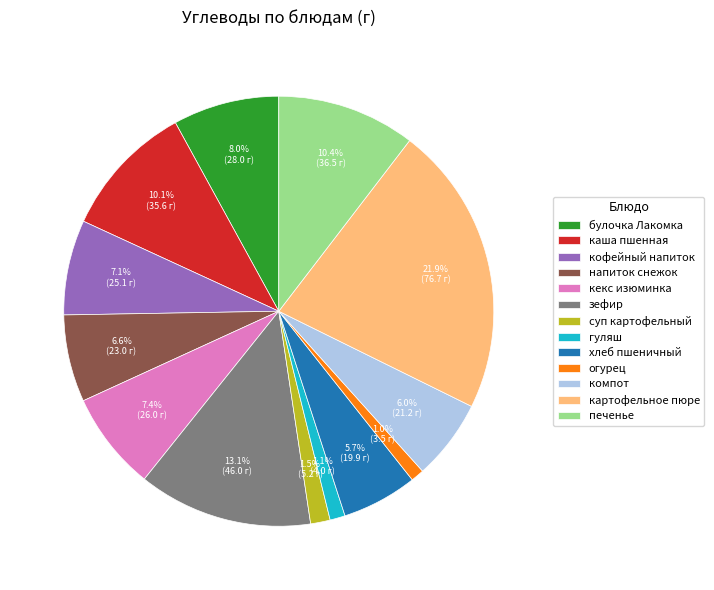

What percentage do печенье and зефир together represent?

23.5%